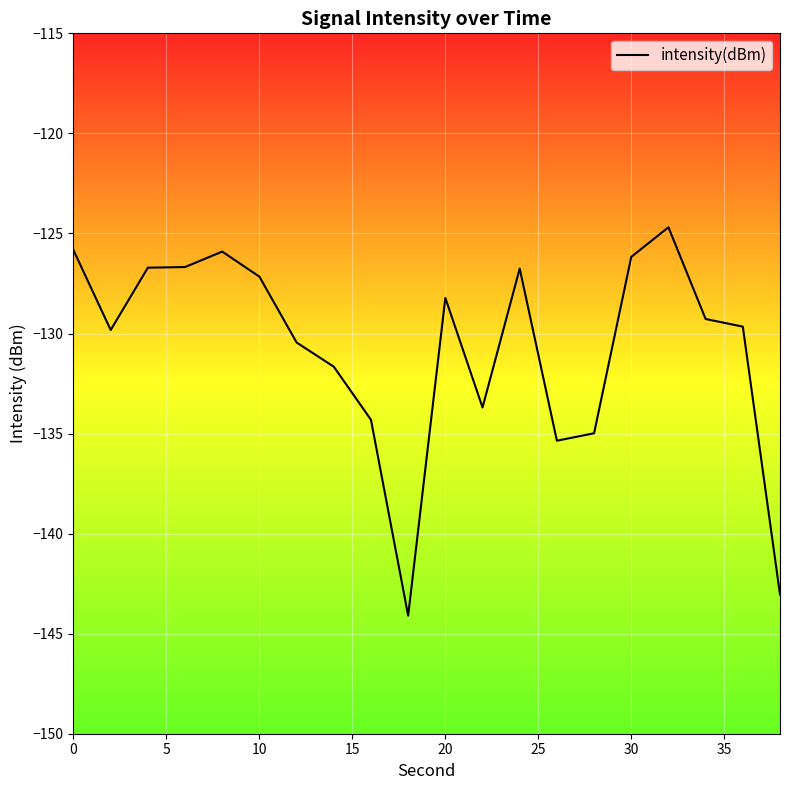

What is the smallest value displayed?

-144.1